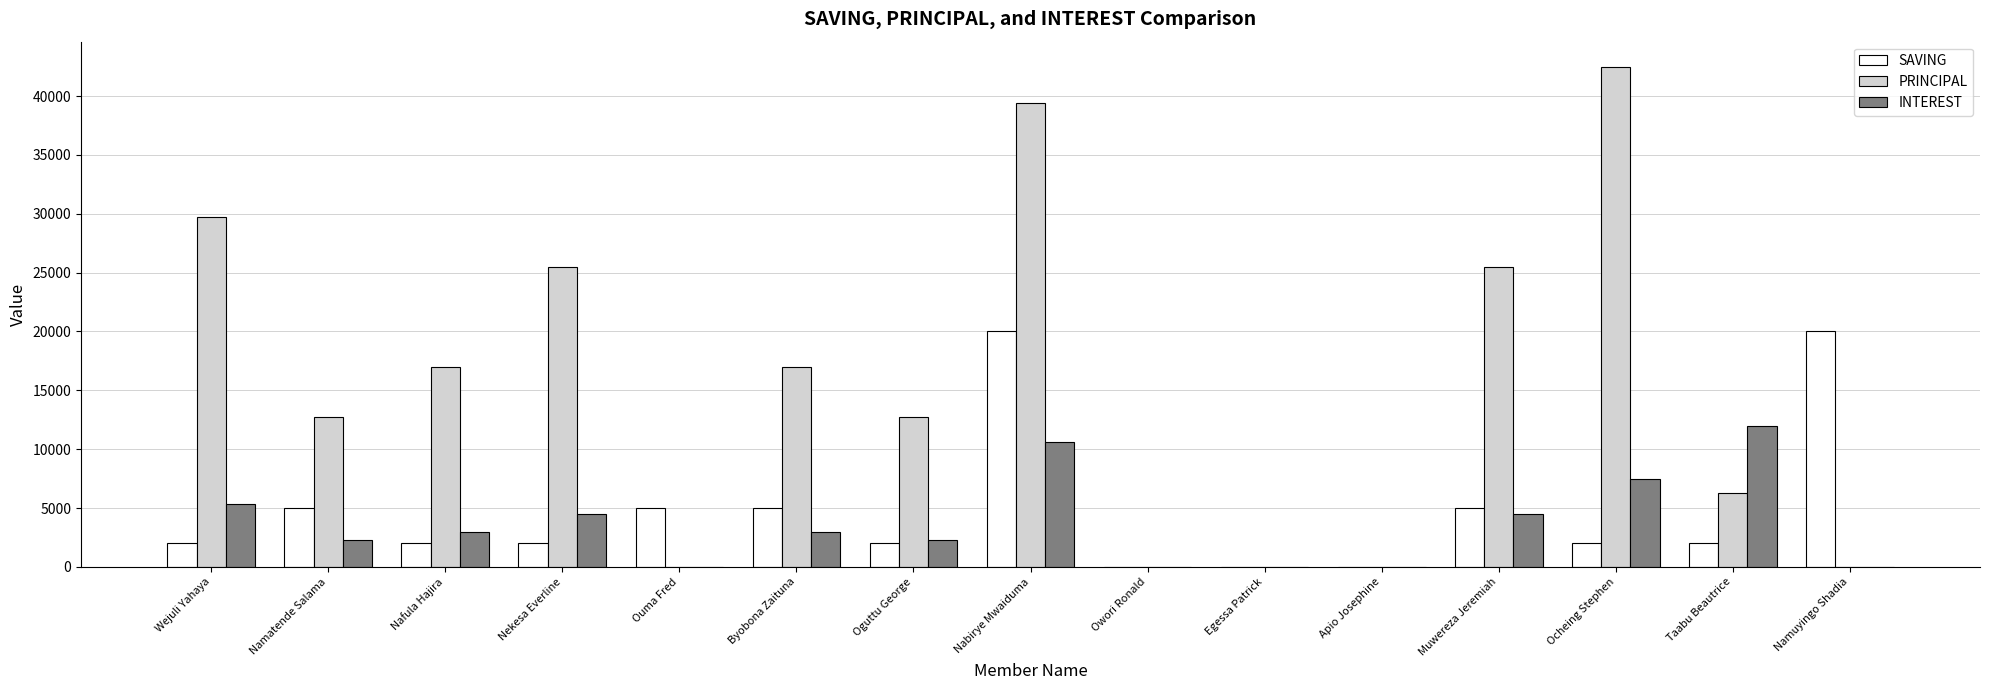

Reading left to right, extract all data points from this chart.

SAVING: 2000	5000	2000	2000	5000	5000	2000	20000	0	0	0	5000	2000	2000	20000
PRINCIPAL: 29700	12700	17000	25500	0	17000	12700	39400	0	0	0	25500	42500	6300	0
INTEREST: 5300	2300	3000	4500	0	3000	2300	10600	0	0	0	4500	7500	12000	0